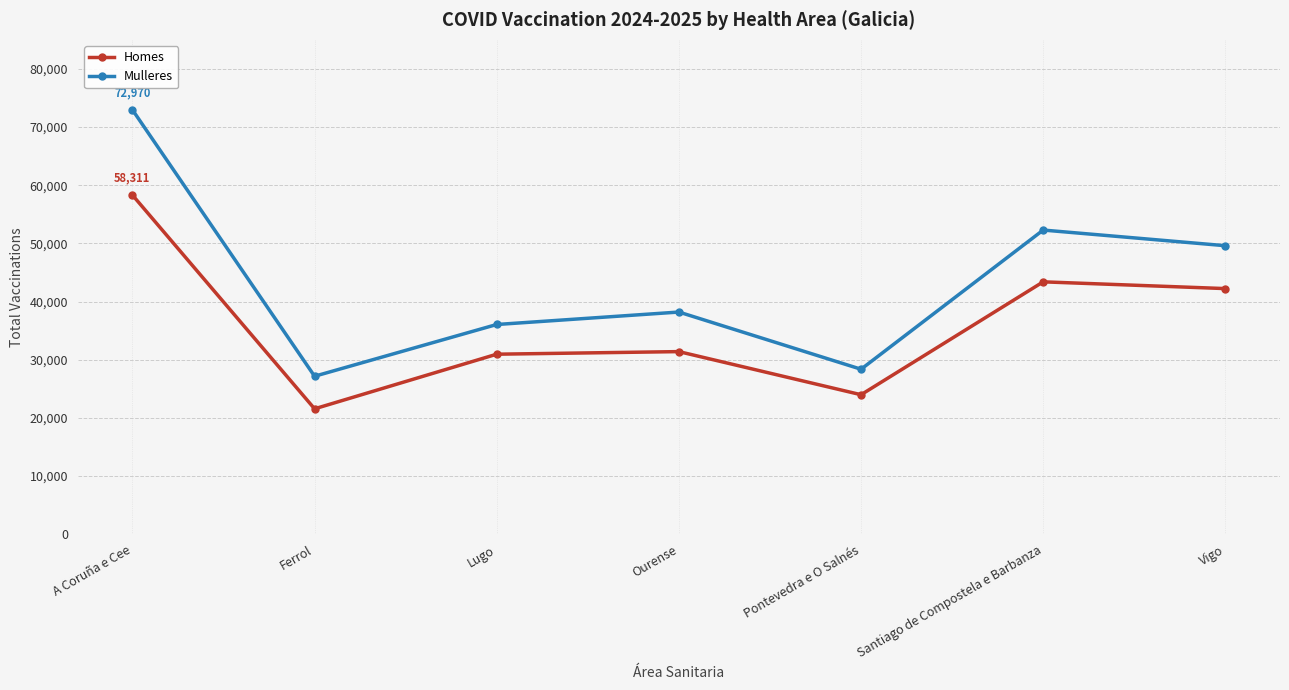

Rank the series by their average value, from lowest to highest.

Homes, Mulleres